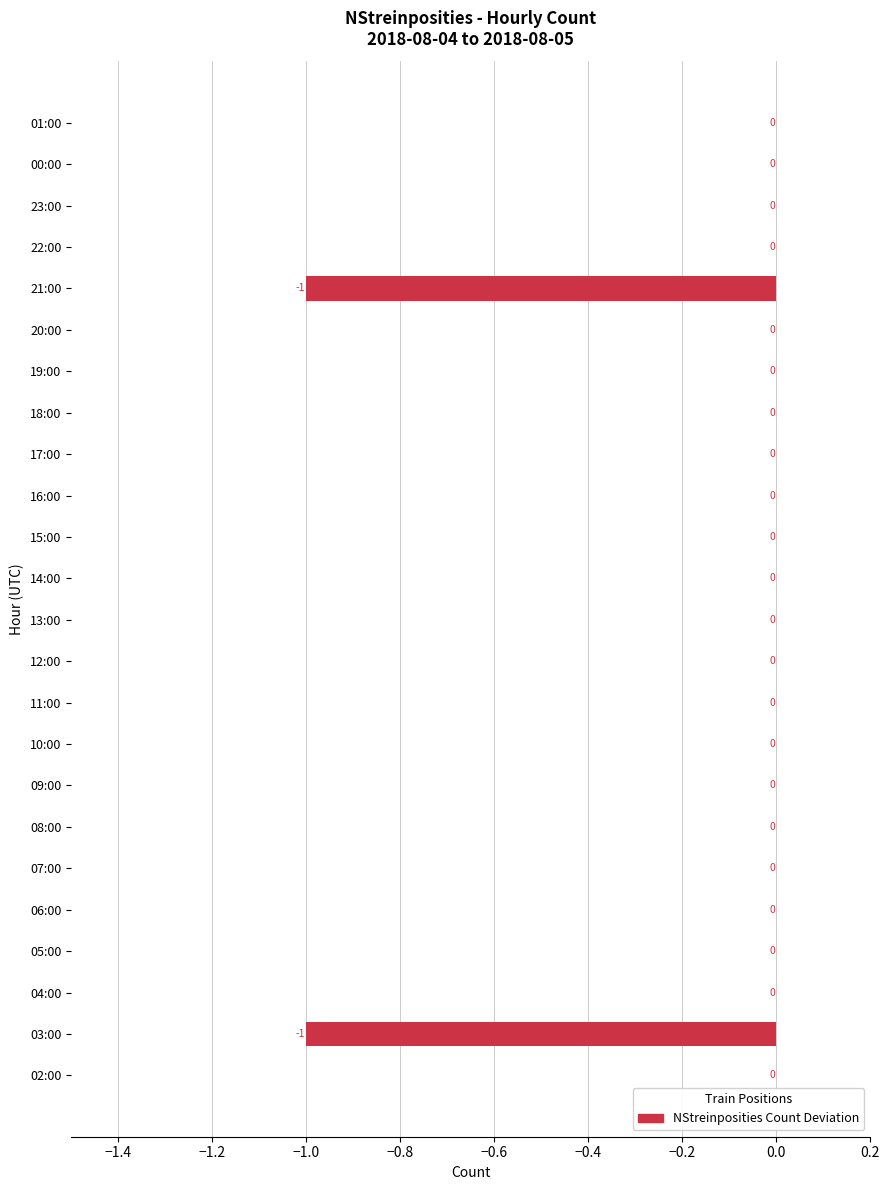

The value at 09:00 is 1. True or false?

False